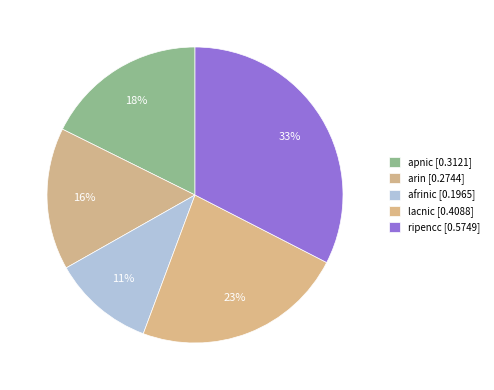

How many slices are in this pie chart?

5